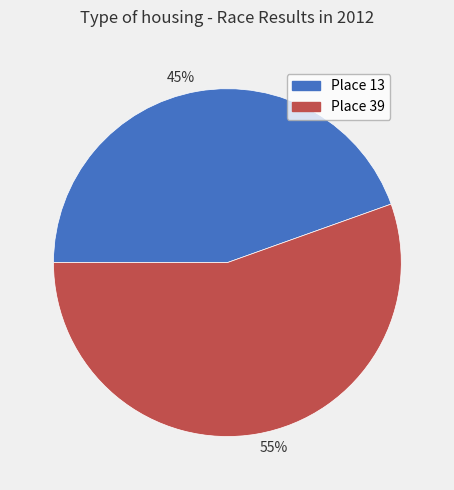

To the nearest percent, what is the average slice percentage?

50%